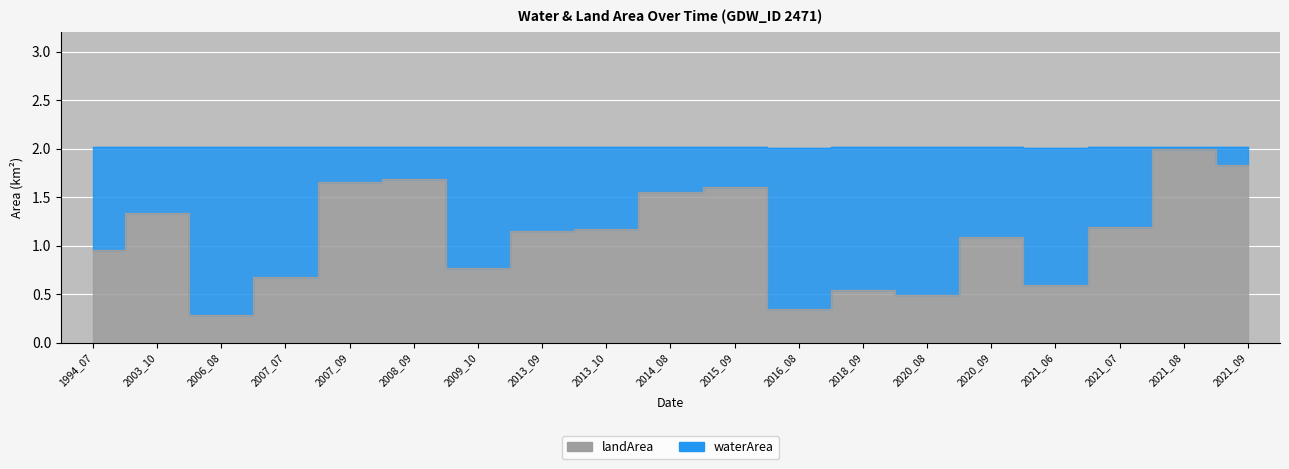

At 1994_07, list the series in order from largest to smallest.

waterArea_line, landArea_line